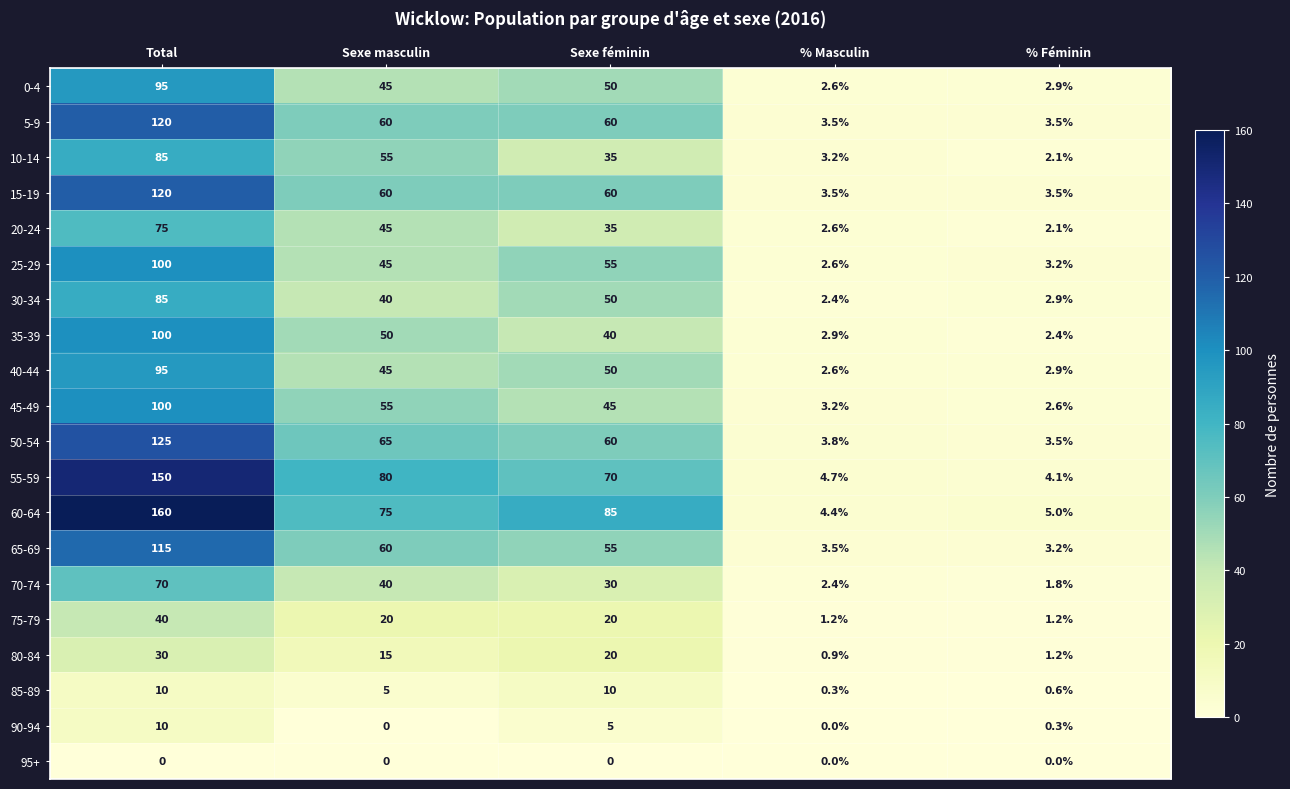

The value of 45-49 at Total is 137.3. True or false?

False